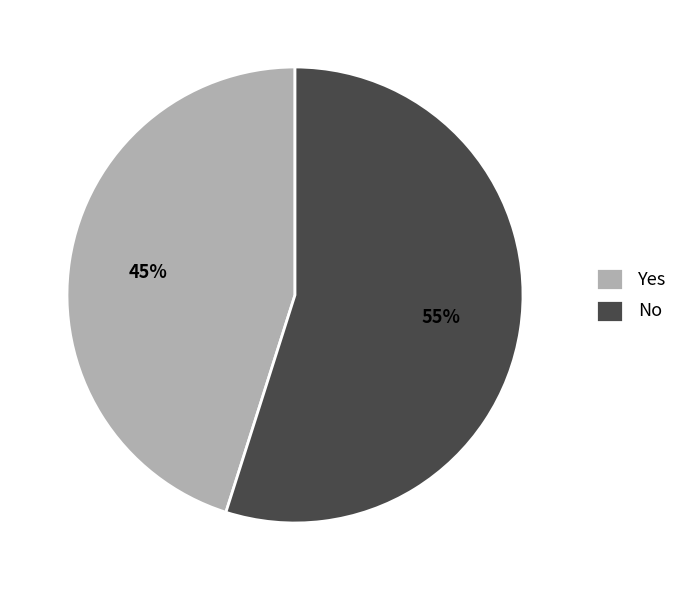

To the nearest percent, what is the average slice percentage?

50%